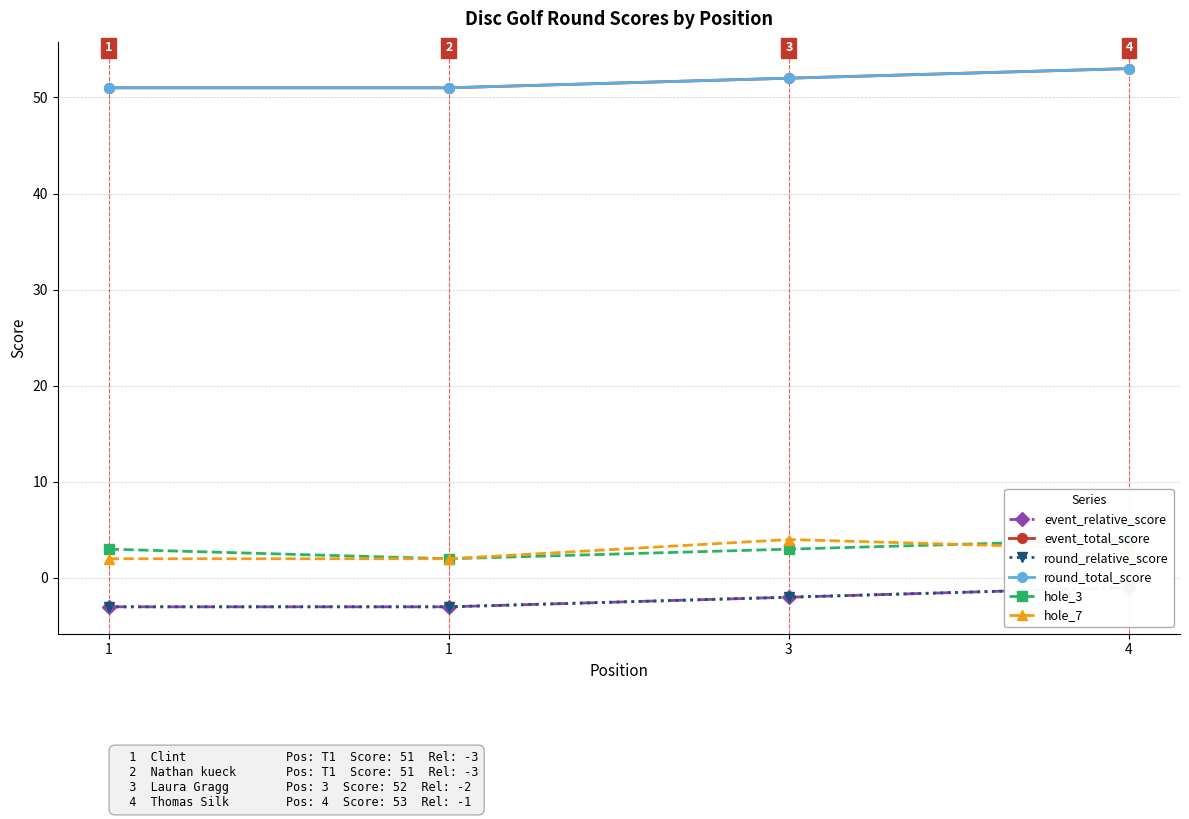

What are all the series names shown in the legend?

event_relative_score, event_total_score, round_relative_score, round_total_score, hole_3, hole_7